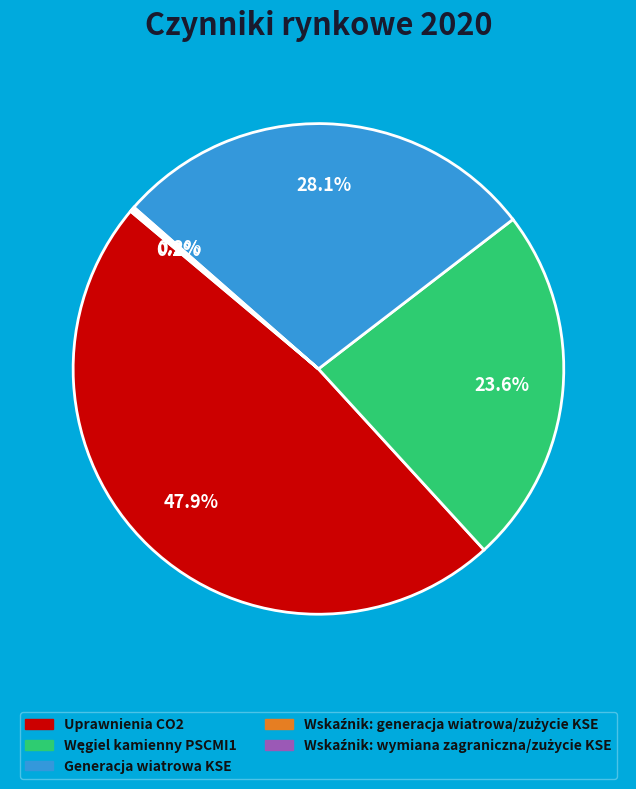

How much of the chart is everything except Generacja wiatrowa KSE?

71.9%